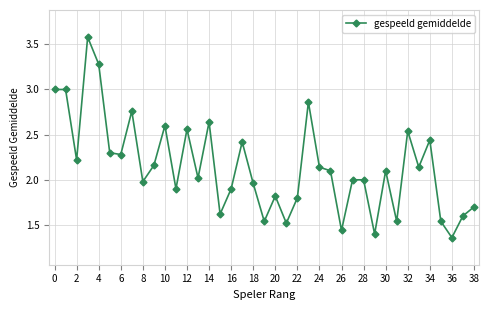

What is the difference between the second highest and minimum values?

1.9